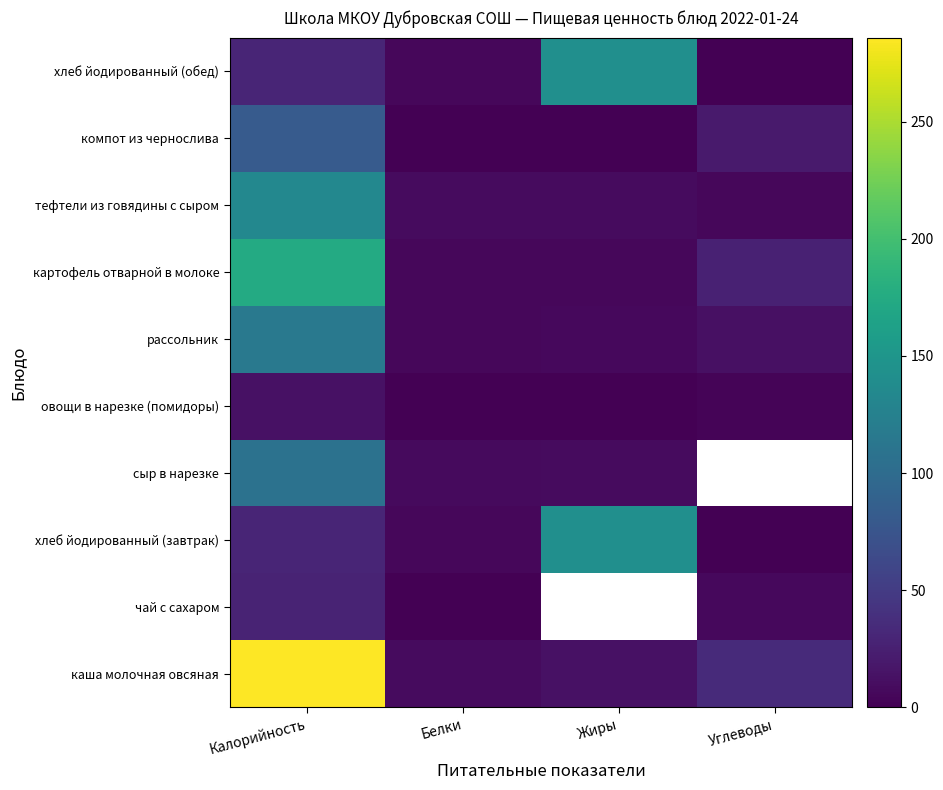

The компот из чернослива series shows 0.3 at Жиры. True or false?

False